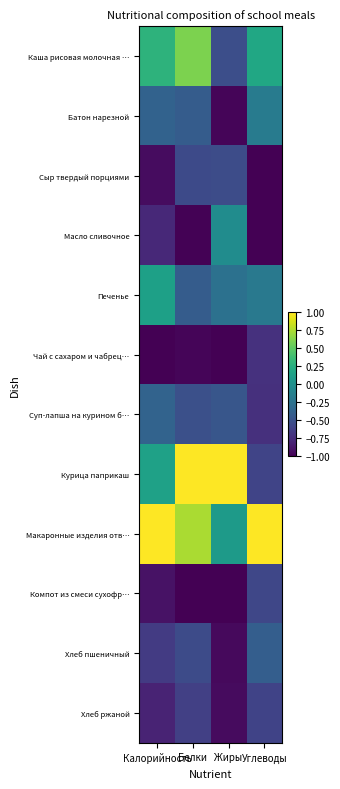

Reading right to left, list all the values displayed in this chart.

Каша рисовая молочная …: Углеводы=0.2	Жиры=-0.5	Белки=0.6	Калорийность=0.3
Батон нарезной: Углеводы=-0.2	Жиры=-1.0	Белки=-0.4	Калорийность=-0.4
Сыр твердый порциями: Углеводы=-1.0	Жиры=-0.5	Белки=-0.6	Калорийность=-0.9
Масло сливочное: Углеводы=-1.0	Жиры=-0.0	Белки=-1.0	Калорийность=-0.8
Печенье: Углеводы=-0.2	Жиры=-0.3	Белки=-0.4	Калорийность=0.1
Чай с сахаром и чабрец…: Углеводы=-0.7	Жиры=-1.0	Белки=-1.0	Калорийность=-1.0
Суп-лапша на курином б…: Углеводы=-0.7	Жиры=-0.5	Белки=-0.5	Калорийность=-0.4
Курица паприкаш: Углеводы=-0.6	Жиры=1.0	Белки=1.0	Калорийность=0.1
Макаронные изделия отв…: Углеводы=1.0	Жиры=0.1	Белки=0.7	Калорийность=1.0
Компот из смеси сухофр…: Углеводы=-0.6	Жиры=-1.0	Белки=-1.0	Калорийность=-0.9
Хлеб пшеничный: Углеводы=-0.4	Жиры=-1.0	Белки=-0.5	Калорийность=-0.7
Хлеб ржаной: Углеводы=-0.6	Жиры=-0.9	Белки=-0.6	Калорийность=-0.8